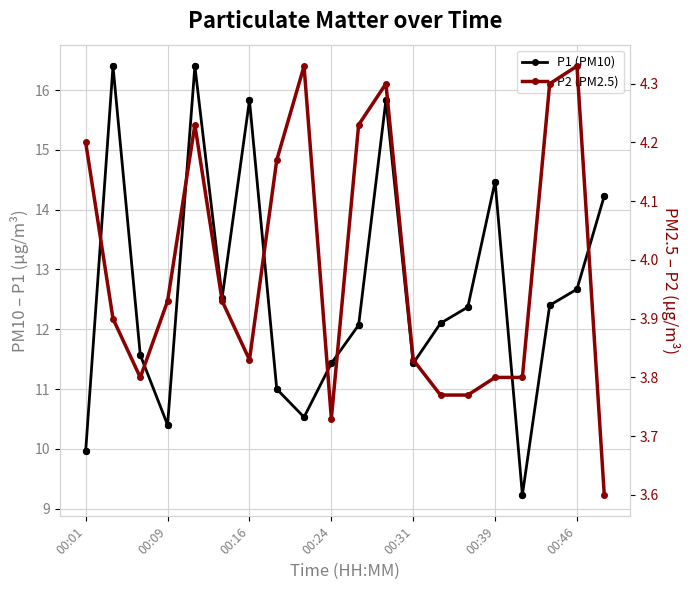

Which series reaches the minimum Y coordinate?

P2 (PM2.5)